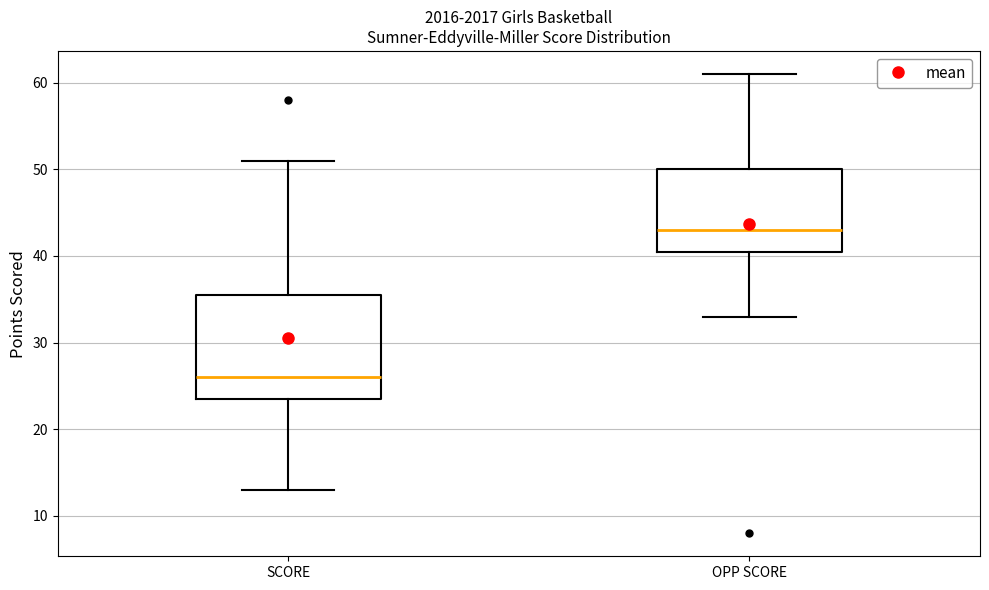

Which box's median line is the lowest?

SCORE